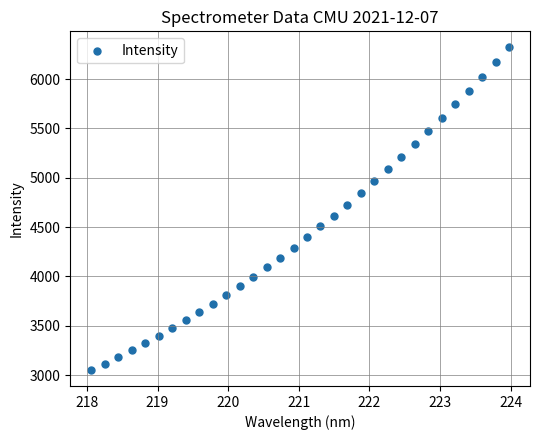

What is the range of Y values (max minus min)?

3266.7